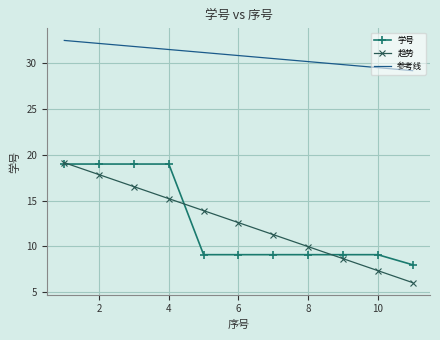

Which series has the widest spread of values?

趋势